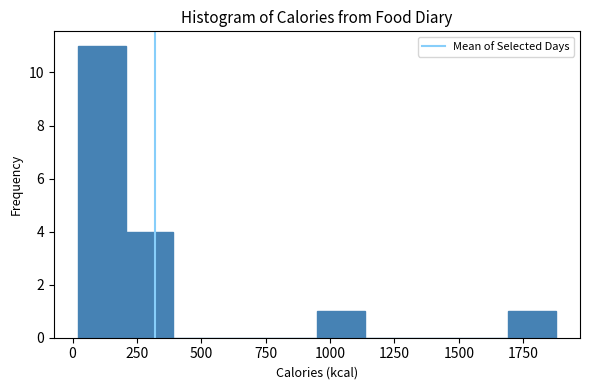

Around what value on the x-axis is the tallest bar? Give the approximate position of its centre, as read against the axis.

100